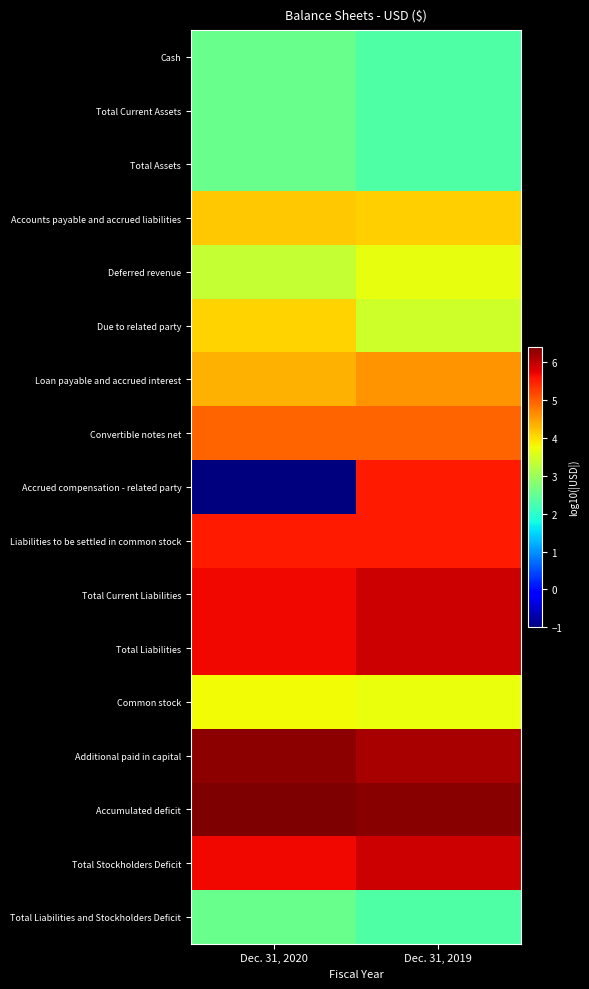

Which series changed the most between Dec. 31, 2020 and Dec. 31, 2019?

Accrued compensation - related party